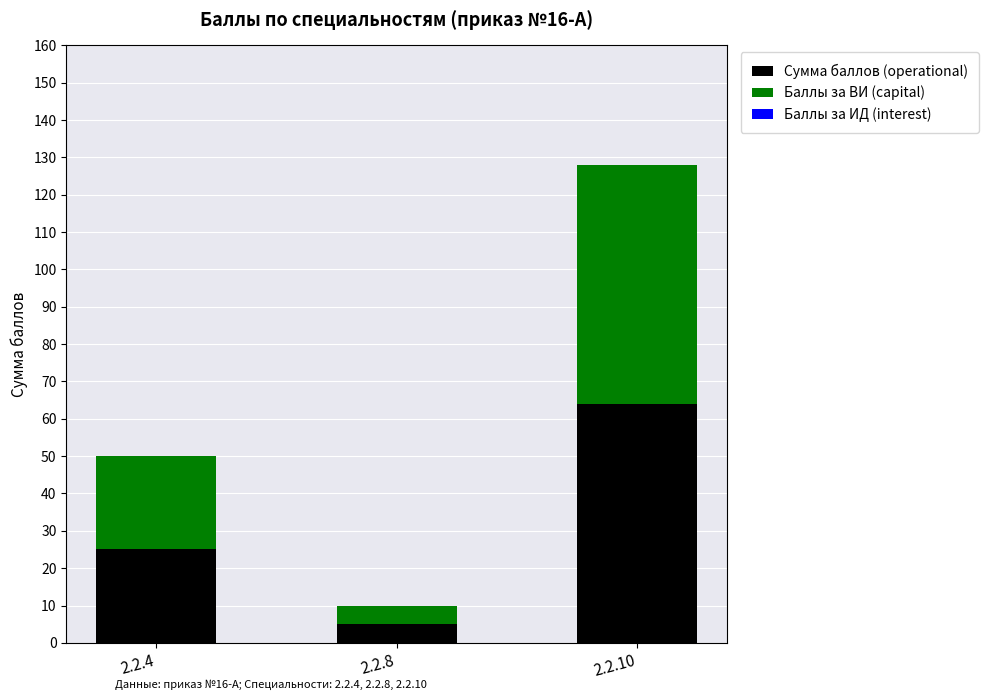

Reading left to right, transcribe the values for Сумма баллов (operational).

25	5	64